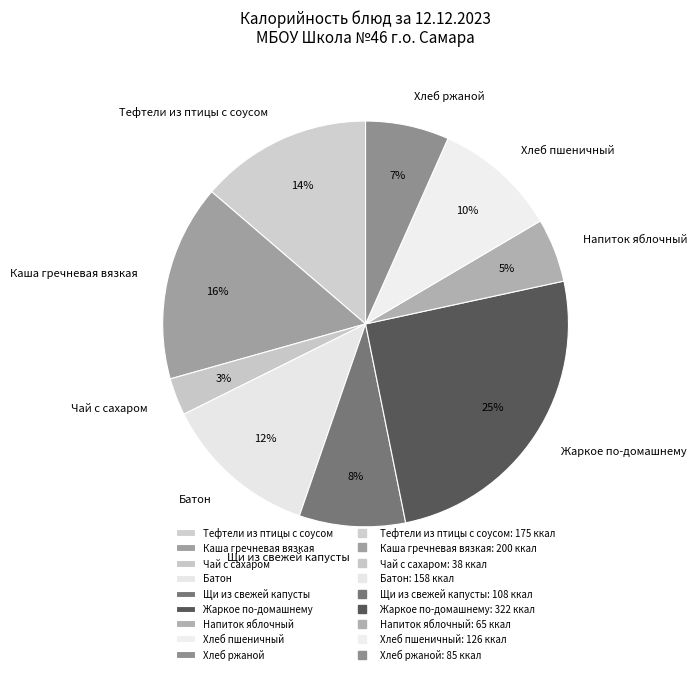

To the nearest percent, what portion does Тефтели из птицы с соусом represent?

14%